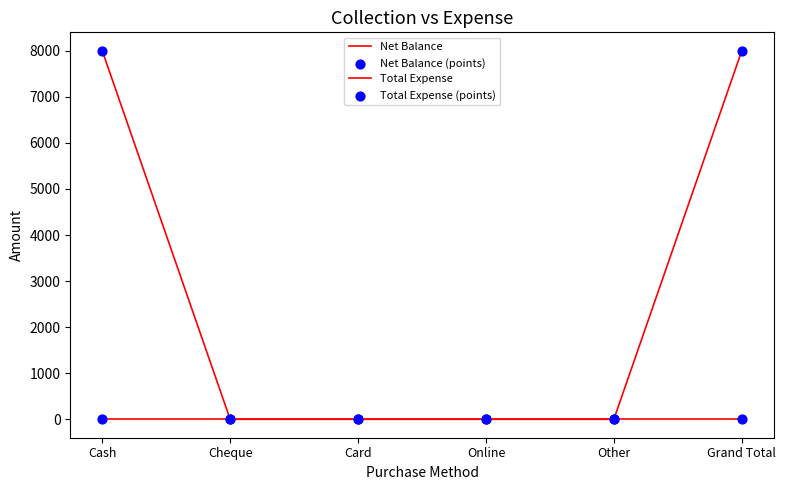

How many lines are shown in the chart?

2